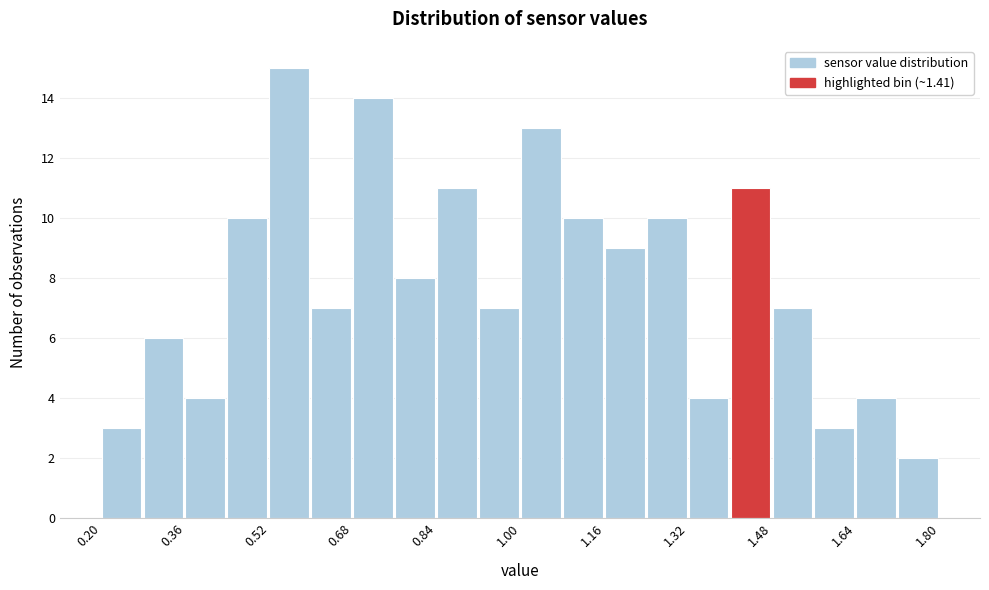

Reading left to right, list every bar in this chart as the range it spans on the x-axis followed by its height. The values are not printed on the chart, so give them approximately, as read against the axis.

0.20 to 0.28: 3
0.28 to 0.36: 6
0.36 to 0.44: 4
0.44 to 0.52: 10
0.52 to 0.60: 15
0.60 to 0.68: 7
0.68 to 0.76: 14
0.76 to 0.84: 8
0.84 to 0.92: 11
0.92 to 1.00: 7
1.00 to 1.08: 13
1.08 to 1.16: 10
1.16 to 1.24: 9
1.24 to 1.32: 10
1.32 to 1.40: 4
1.40 to 1.48: 11
1.48 to 1.56: 7
1.56 to 1.64: 3
1.64 to 1.72: 4
1.72 to 1.80: 2